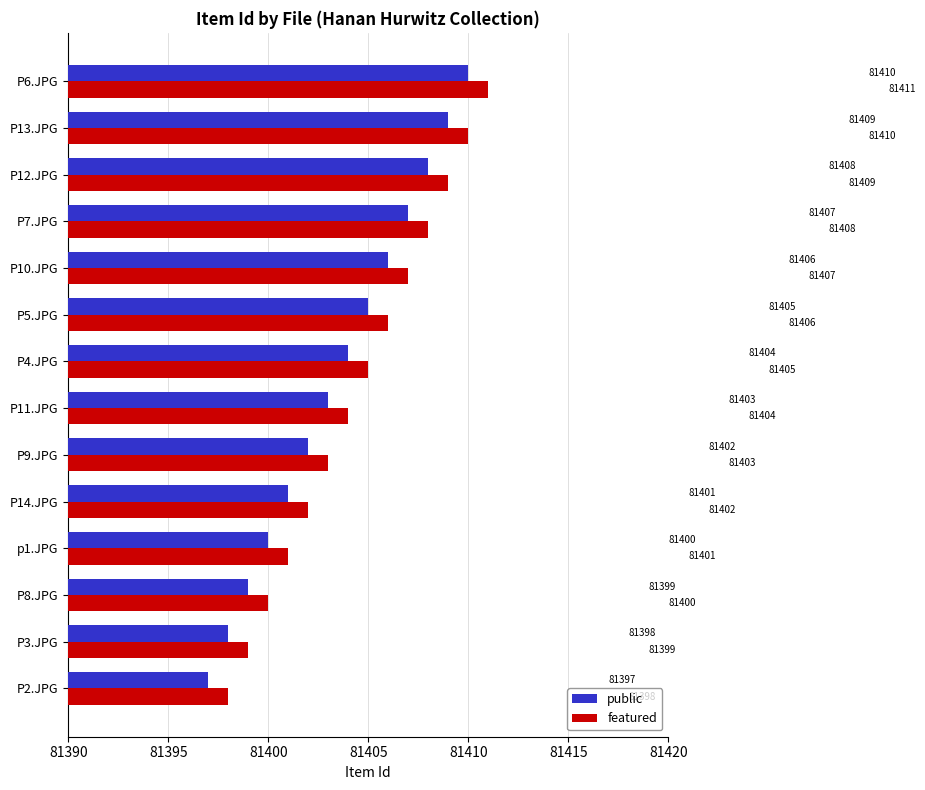

What is the total value across all series at P2.JPG?

162795